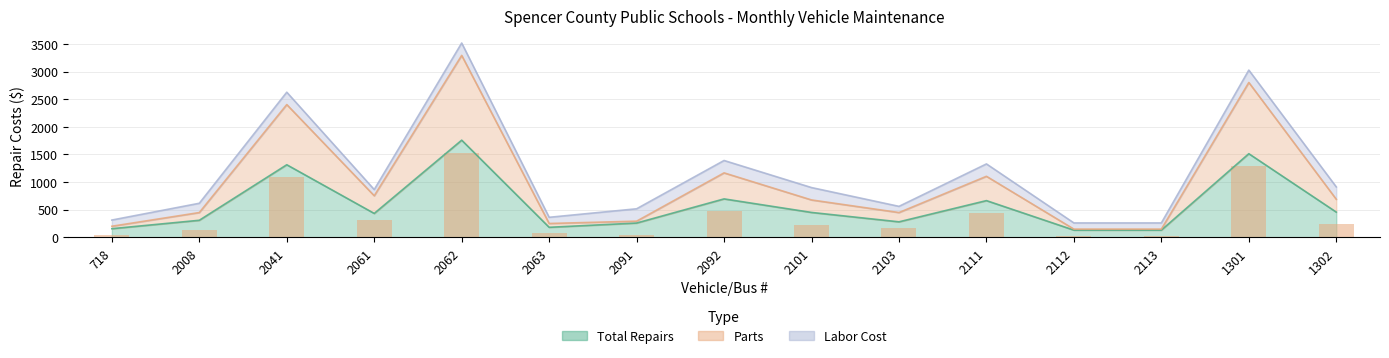

The Total Repairs series shows 664 at 2111. True or false?

True